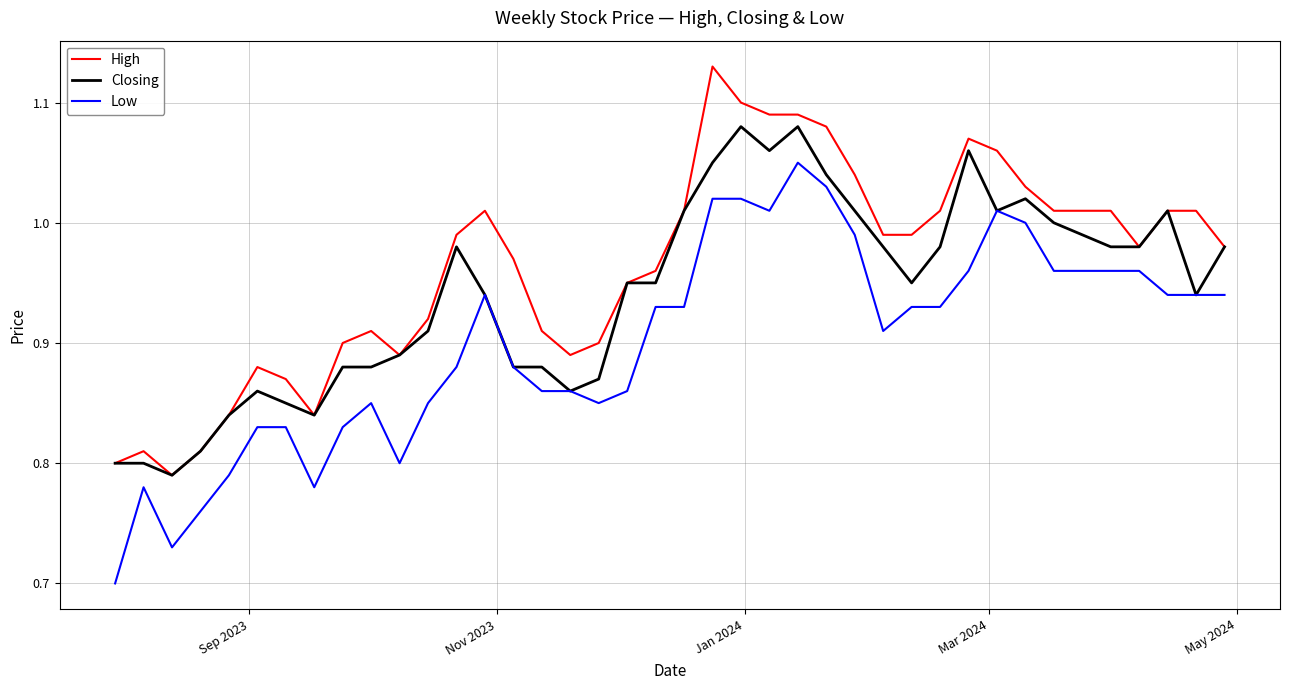

Rank the series by their maximum value, from highest to lowest.

High, Closing, Low